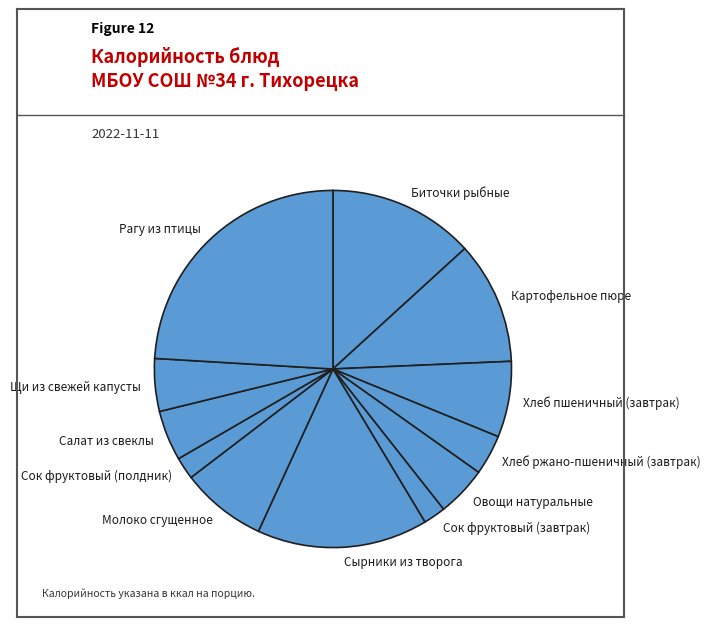

Is the sum of Хлеб пшеничный (завтрак) and Овощи натуральные greater than half?

No